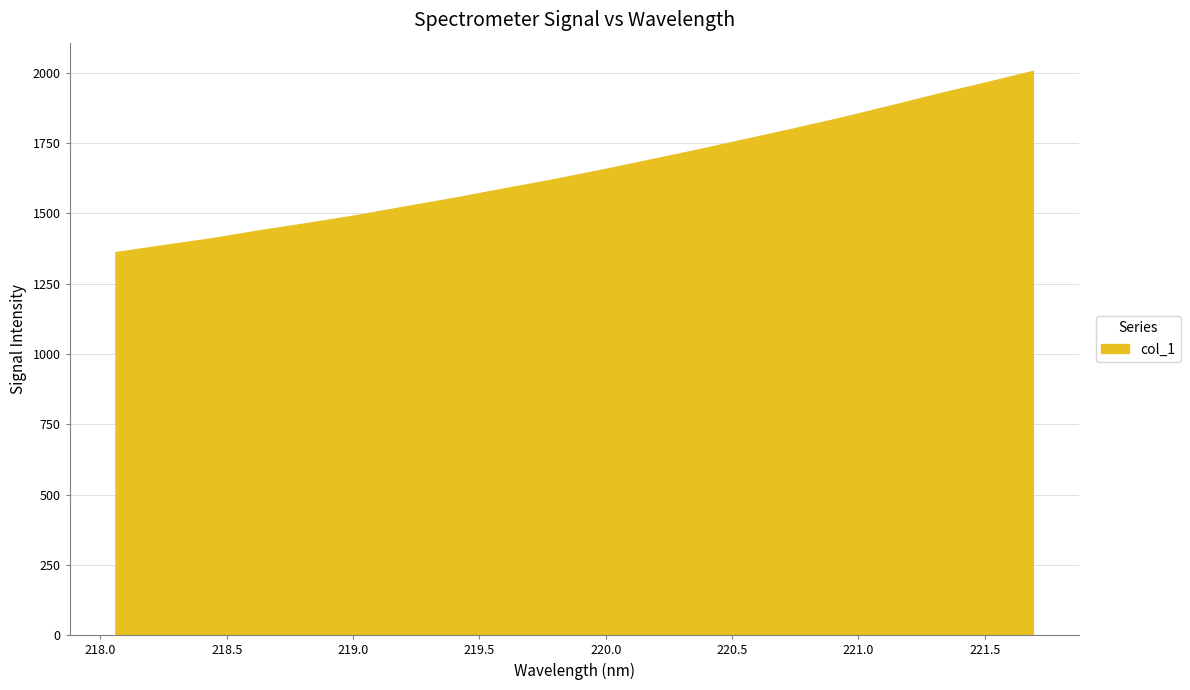

What is the greatest value displayed?

2006.3